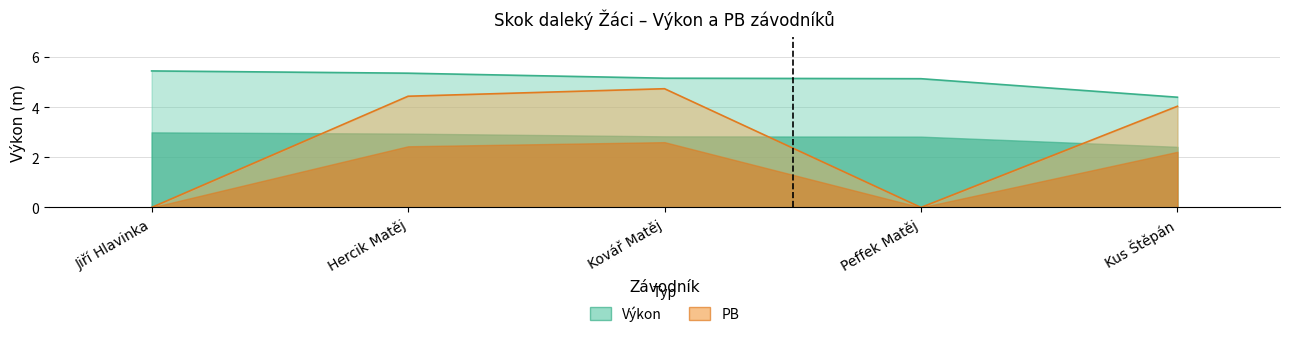

Between Kus Štěpán and Hercik Matěj, which is larger?

Hercik Matěj